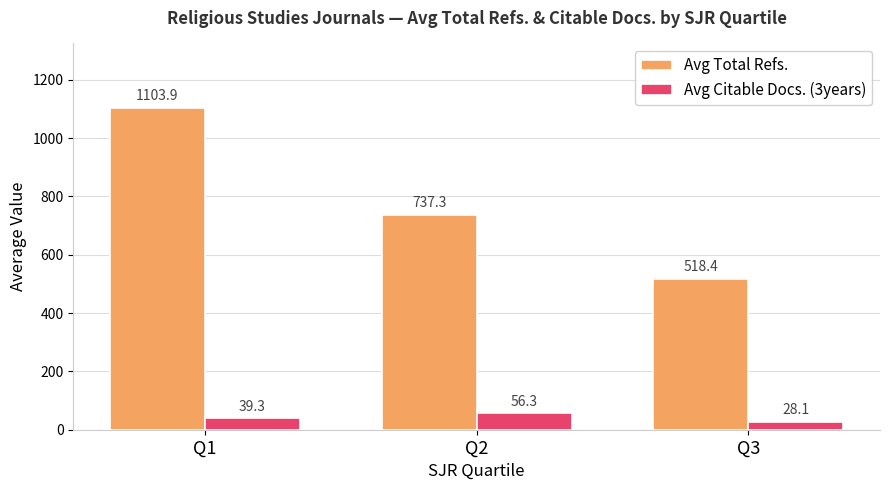

What is the minimum value for Avg Citable Docs. (3years)?

28.1